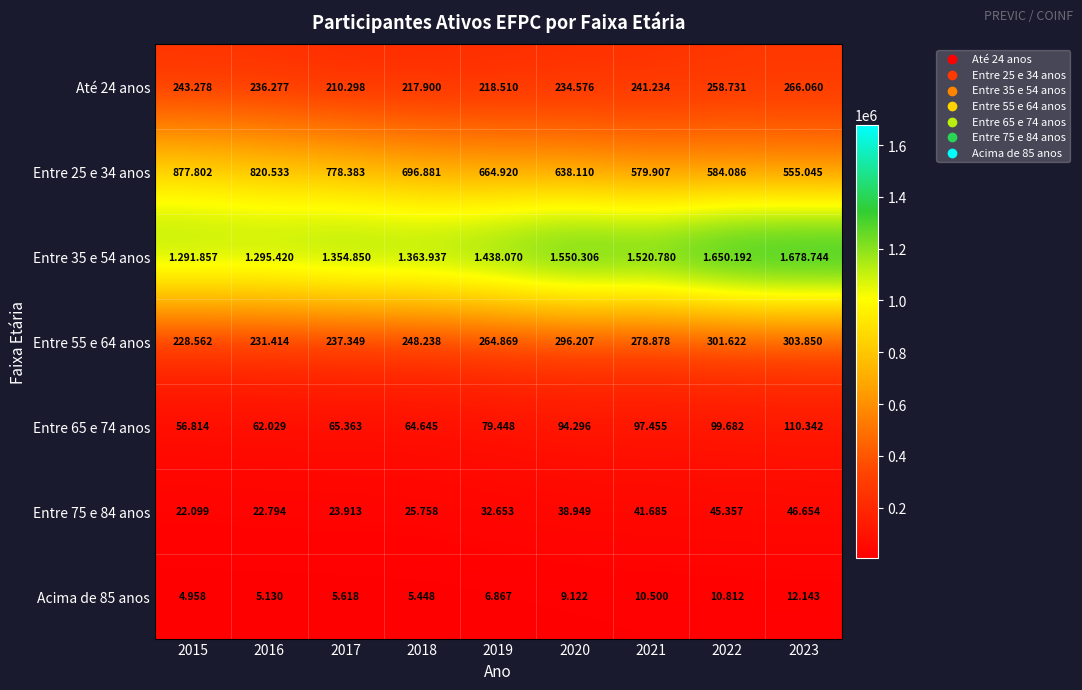

Which category has the lowest value in the Acima de 85 anos series?

2015